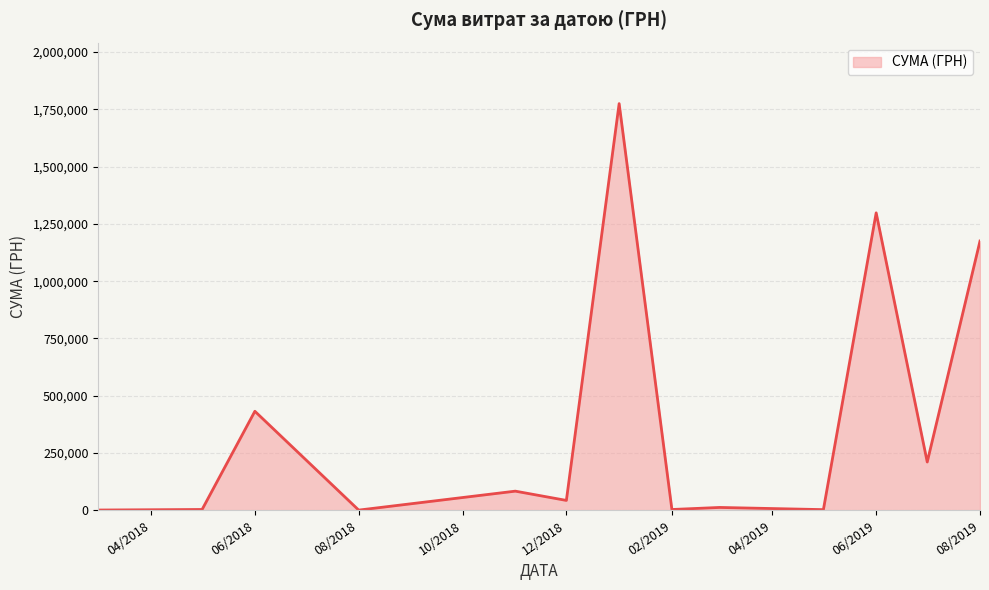

What is the maximum value shown in the chart?

1775151.7